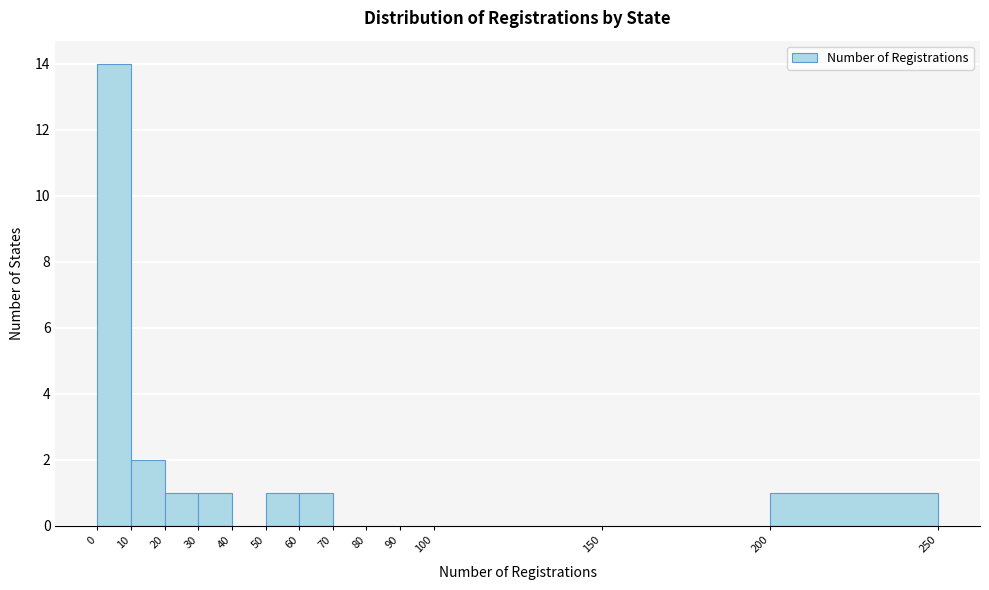

Reading left to right, transcribe this chart: for each bar, give the range it covers on the x-axis and its height. The values are not printed on the chart, so give them approximately, as read against the axis.

0 to 10: 14
10 to 20: 2
20 to 30: 1
30 to 40: 1
40 to 50: 0
50 to 60: 1
60 to 70: 1
70 to 80: 0
80 to 90: 0
90 to 100: 0
100 to 150: 0
150 to 200: 0
200 to 250: 1